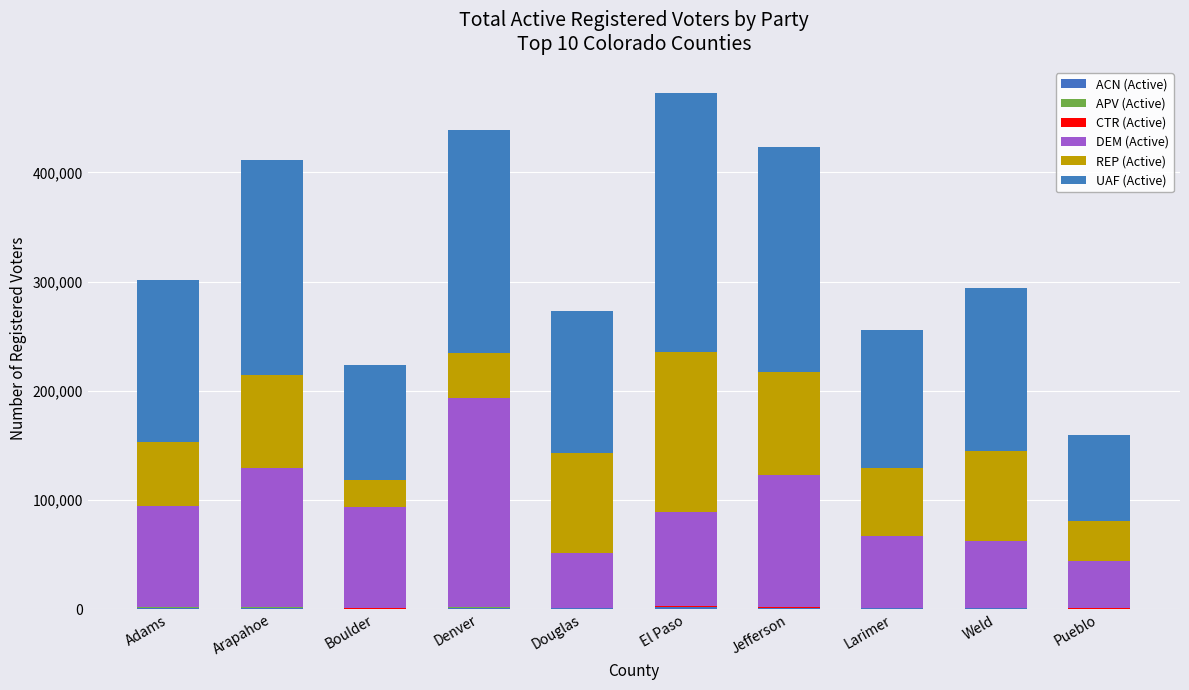

At which category is the sum across all series the highest?

El Paso